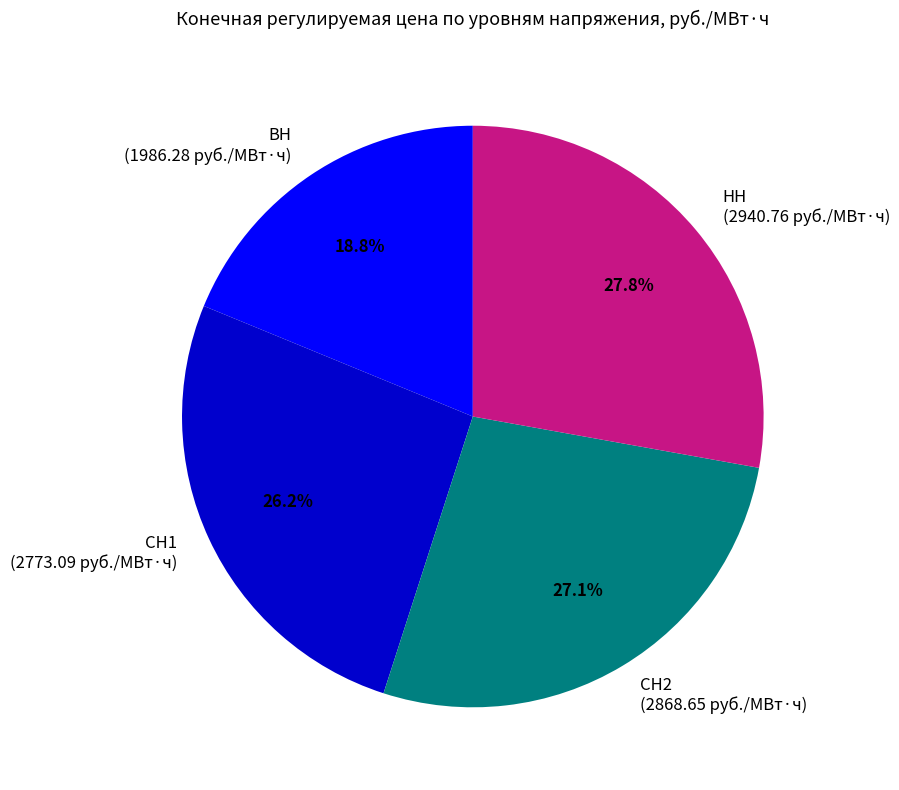

Is there a majority slice in this chart?

No